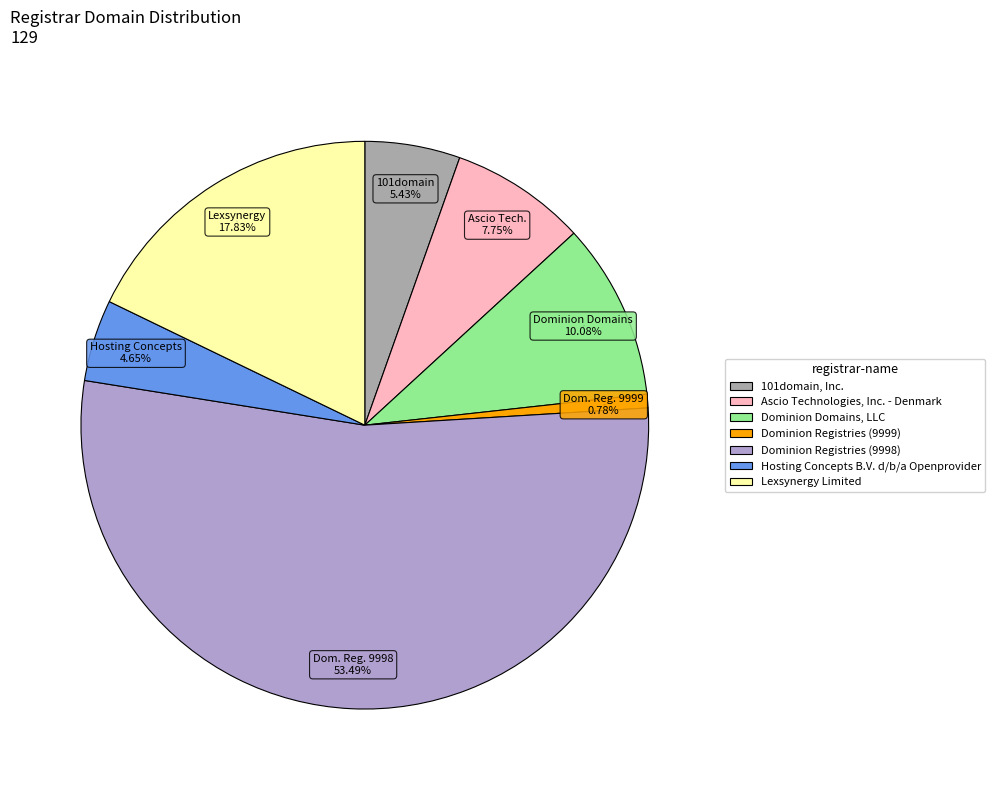

Combined, do Dominion Domains, LLC and Lexsynergy Limited account for over 50%?

No